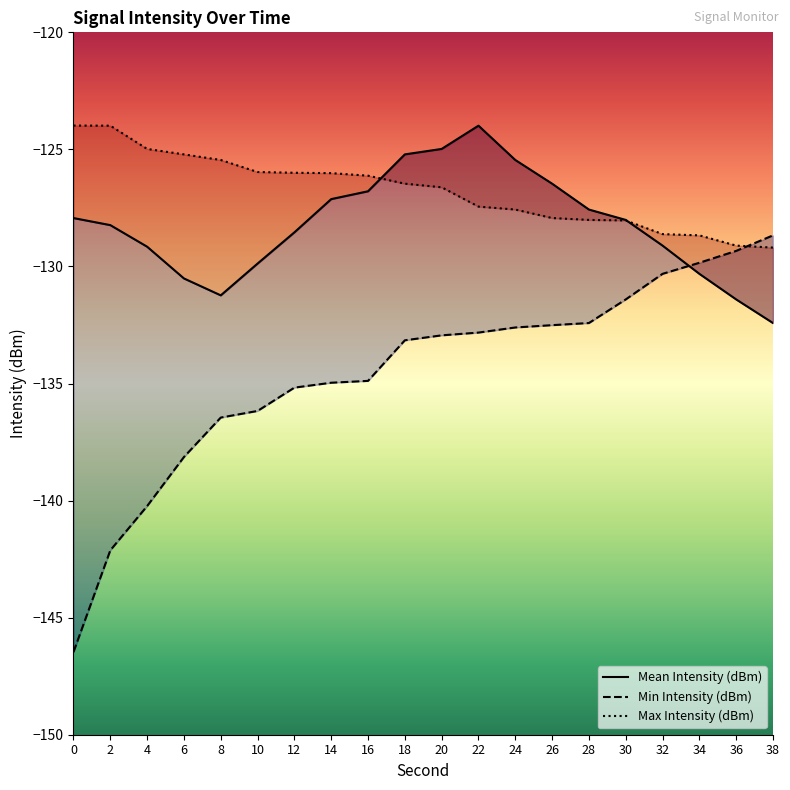

Which series has the largest total across all categories?

Max Intensity (dBm)